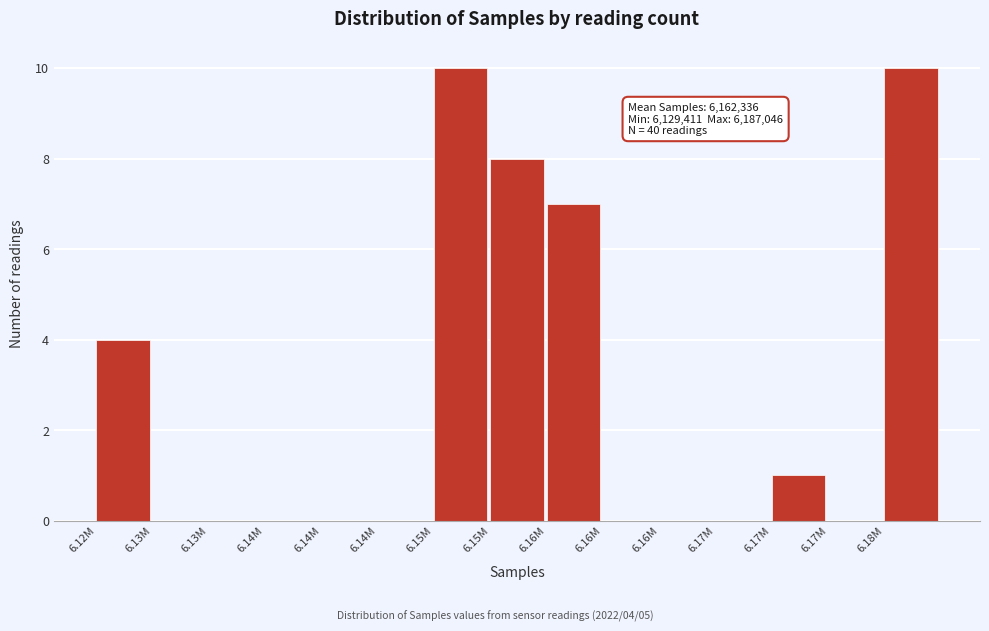

How many distinct data groups are displayed?

1